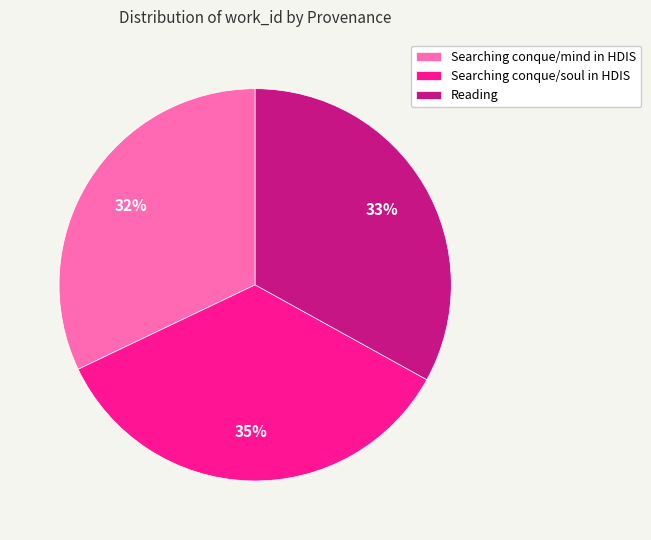

Between Searching conque/mind in HDIS and Reading, which is larger?

Reading